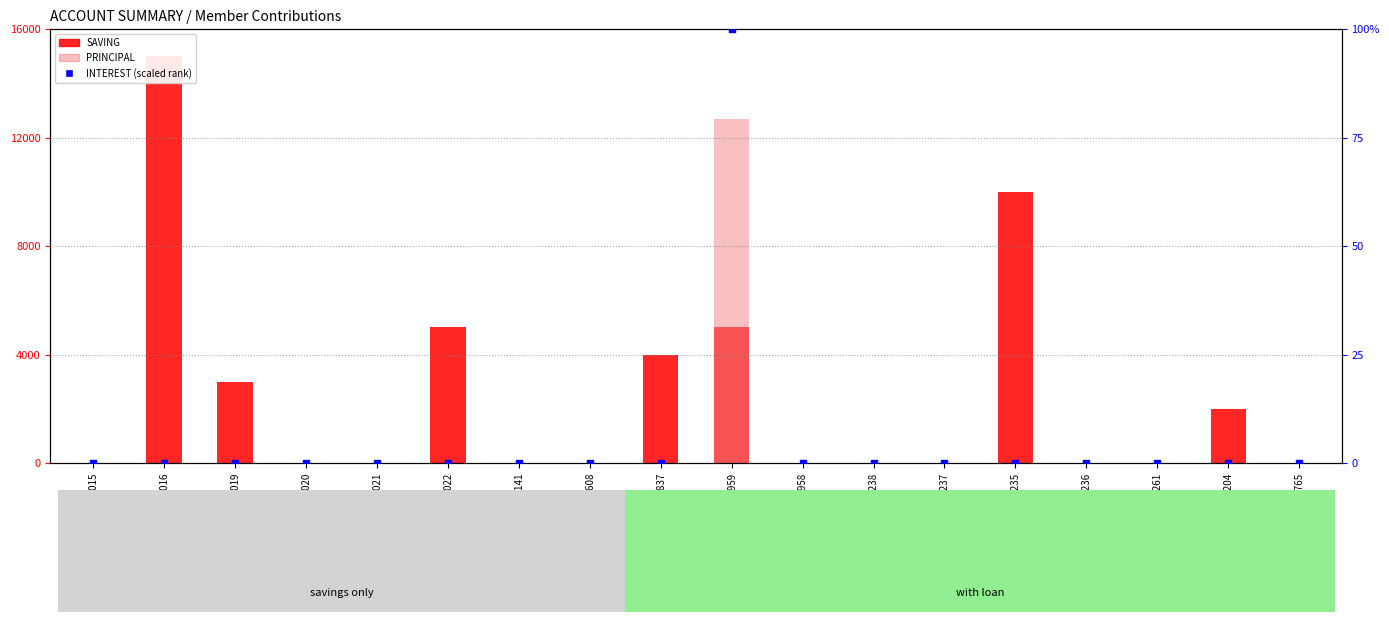

At which category is the sum across all series the highest?

101004959